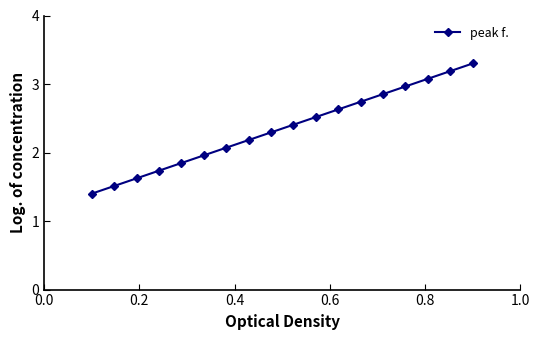

What is the smallest value displayed?

1.4